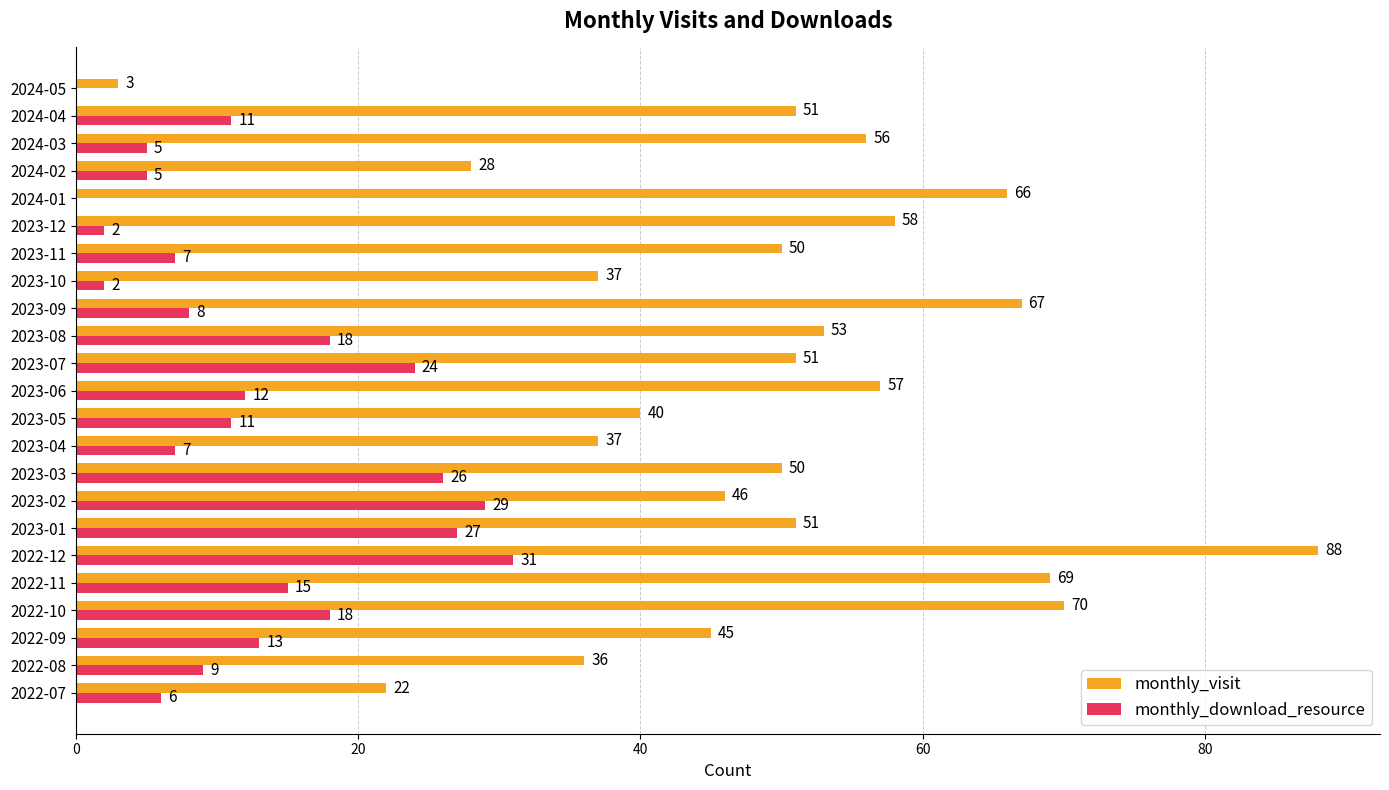

At which category does the chart reach its peak across all series?

2022-12